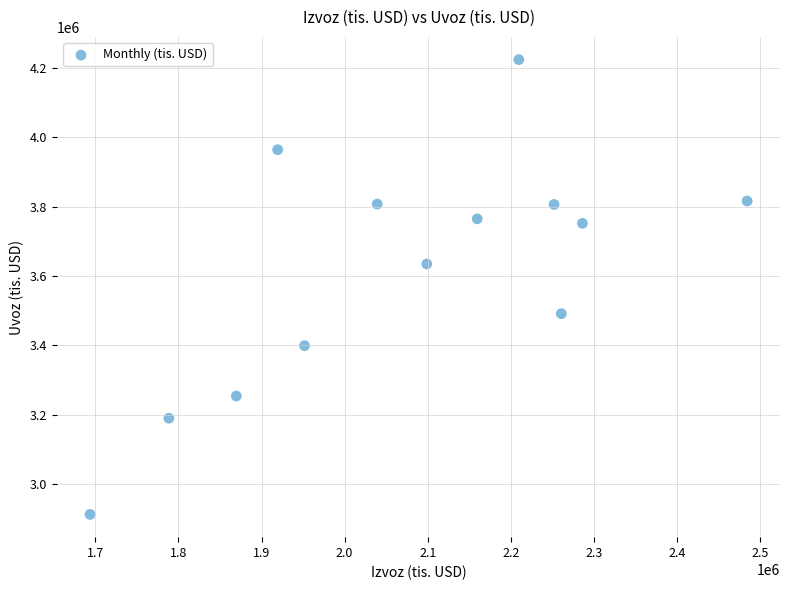

What is the range of Y values (max minus min)?

1312162